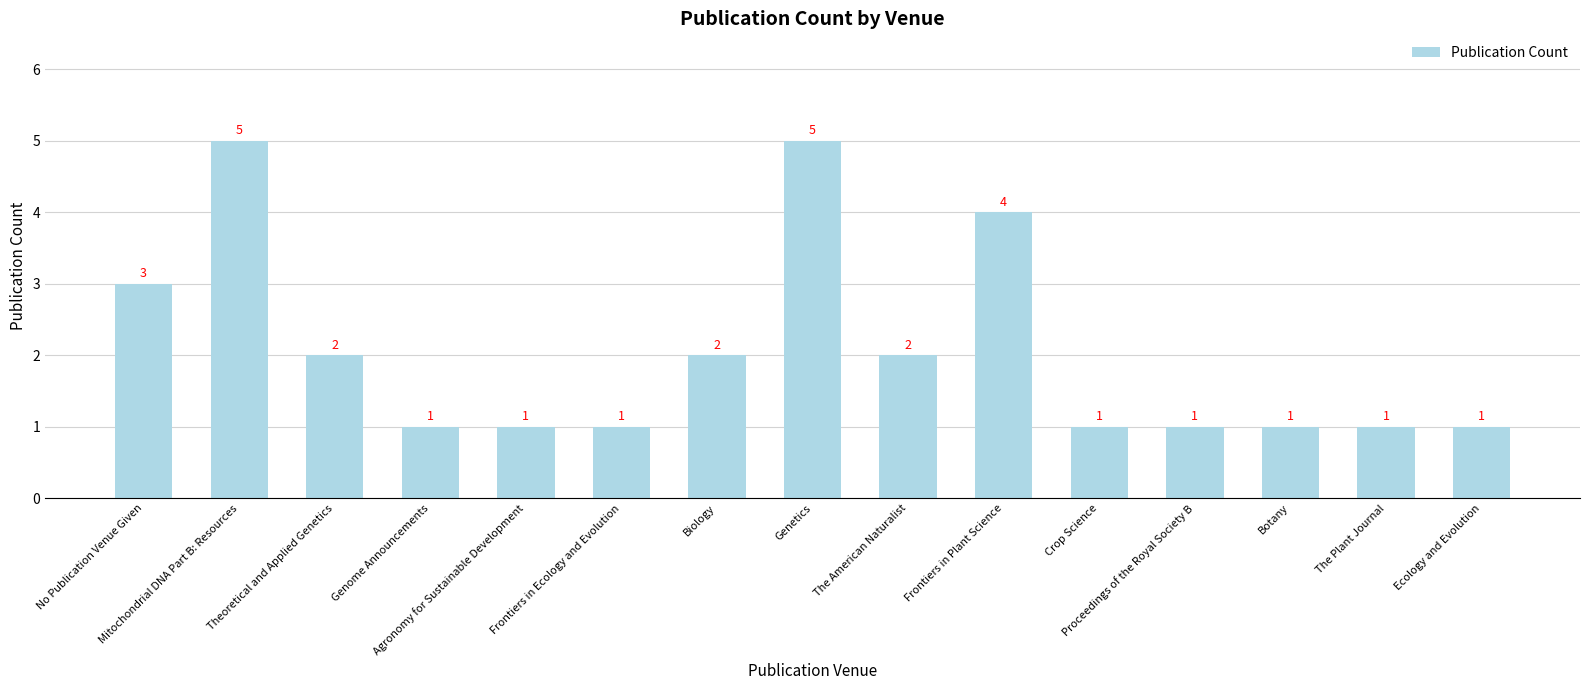

What is the difference between the second highest and second lowest values?

4